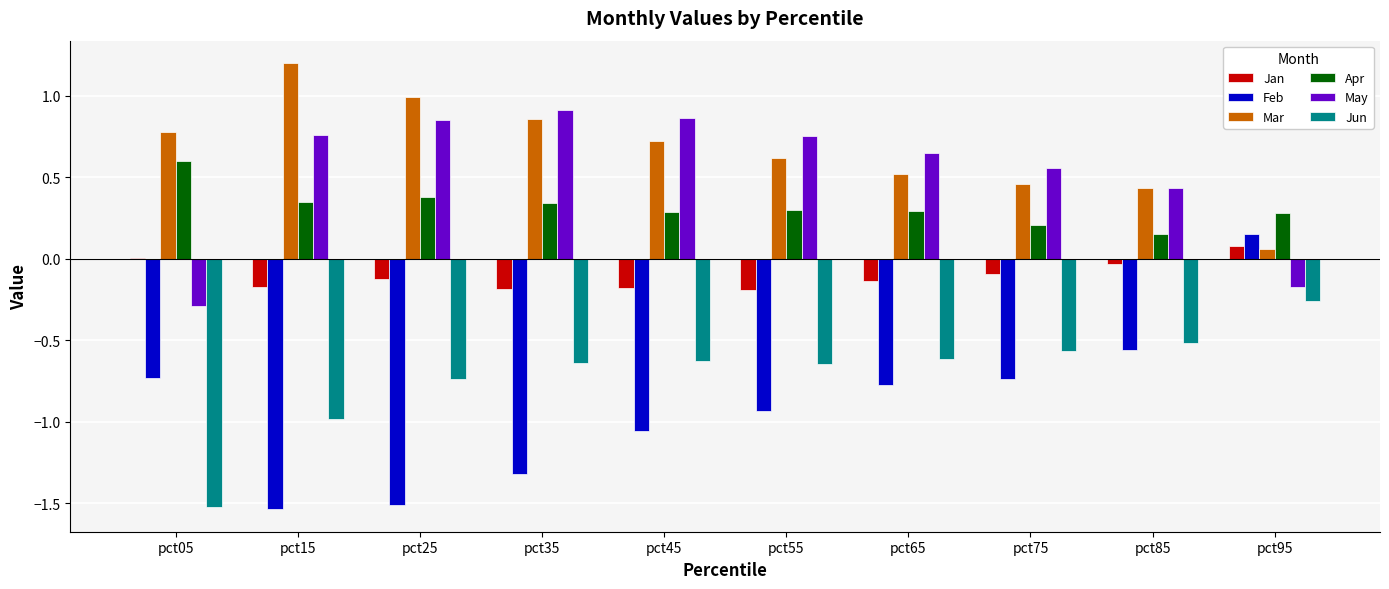

How many data points in May are above 0?

8